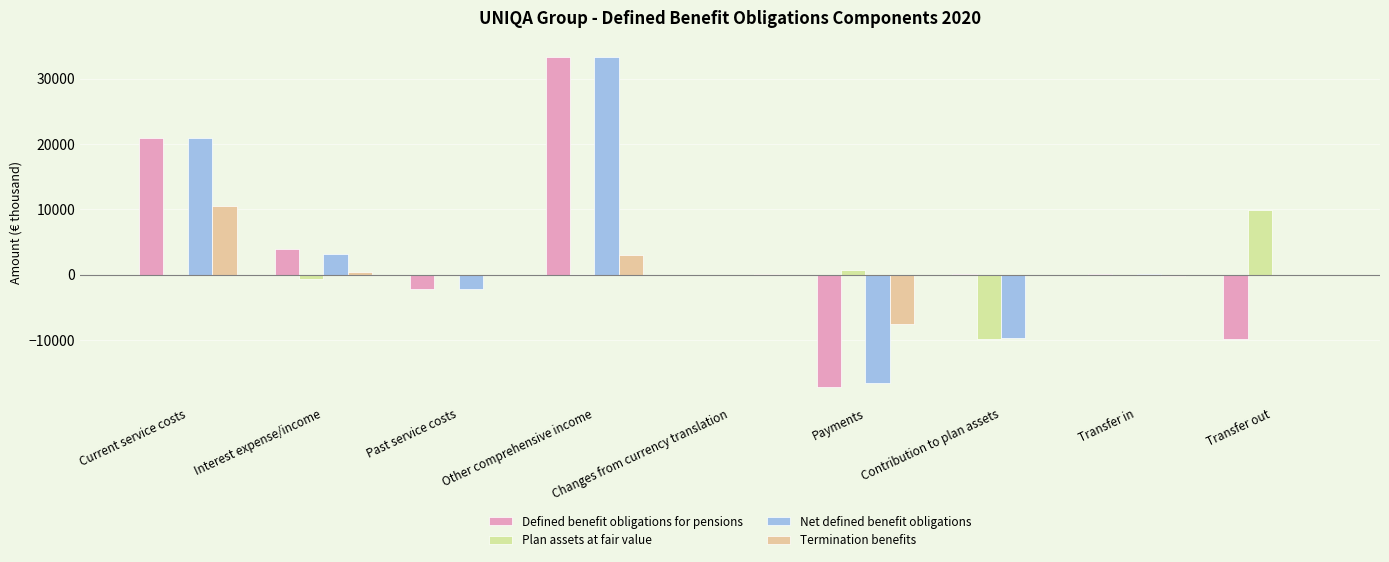

Where is Termination benefits nearest to the value 1493?

Interest expense/income